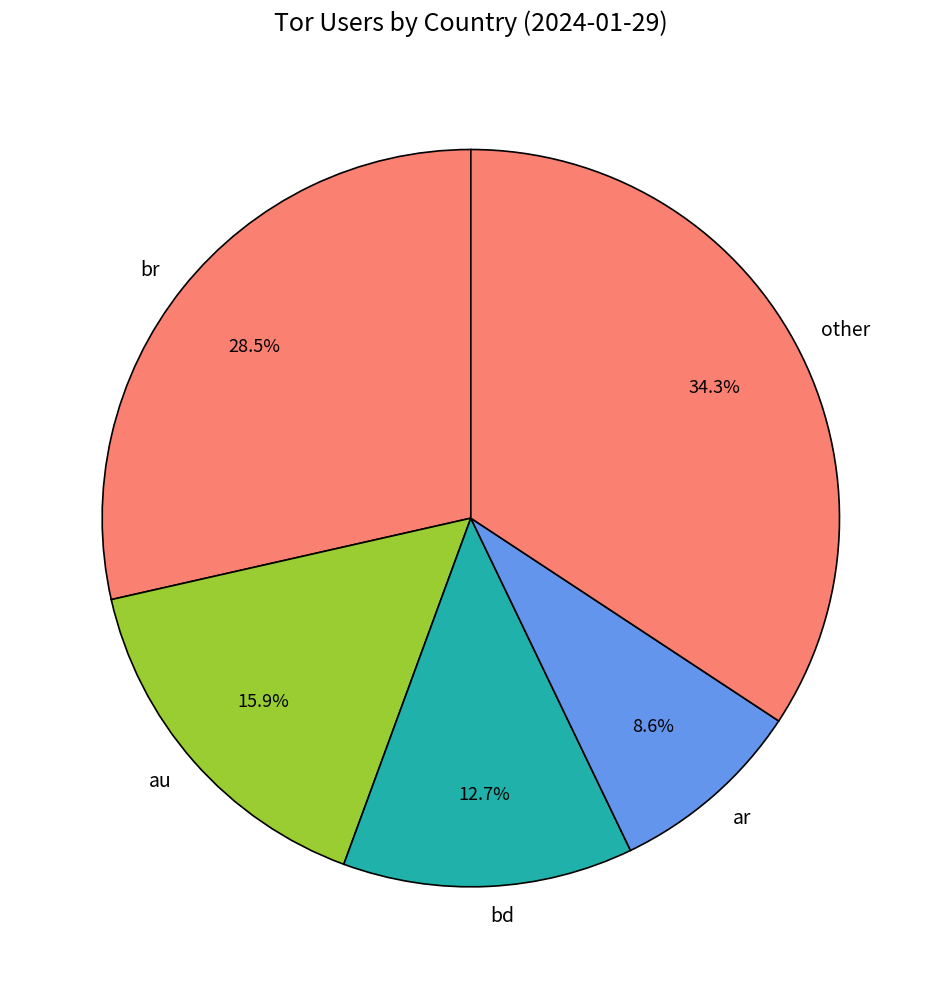

Rank the categories by value from highest to lowest.

other, br, au, bd, ar